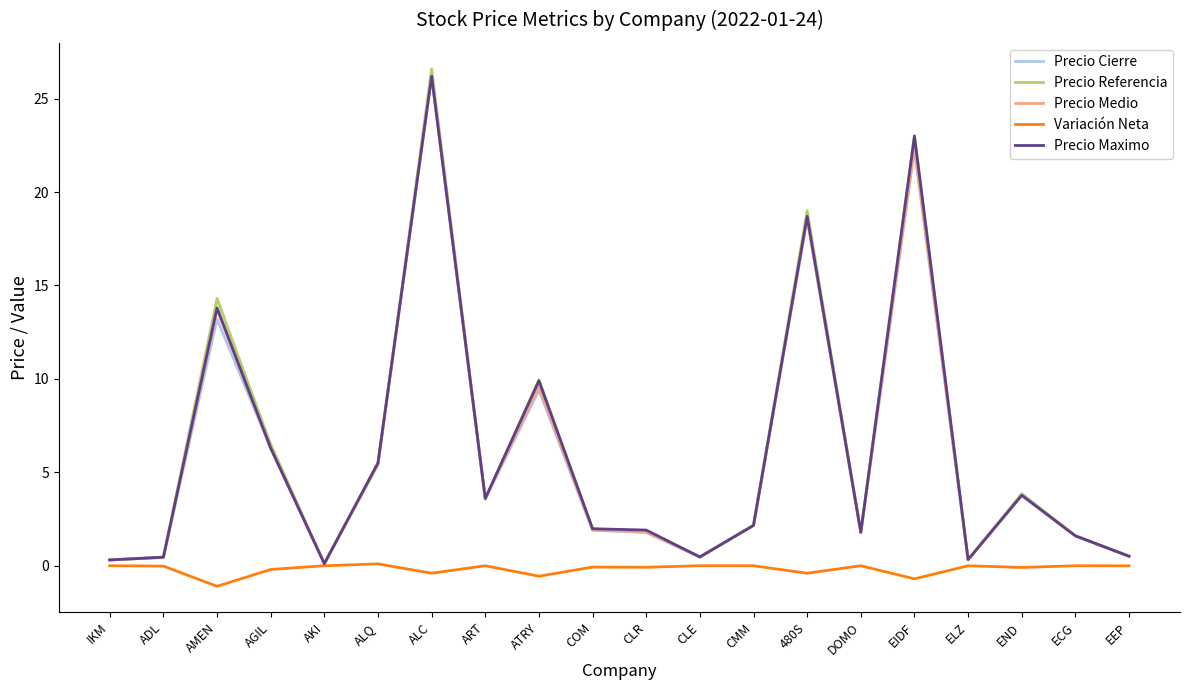

What is the maximum value for Precio Referencia?

26.6